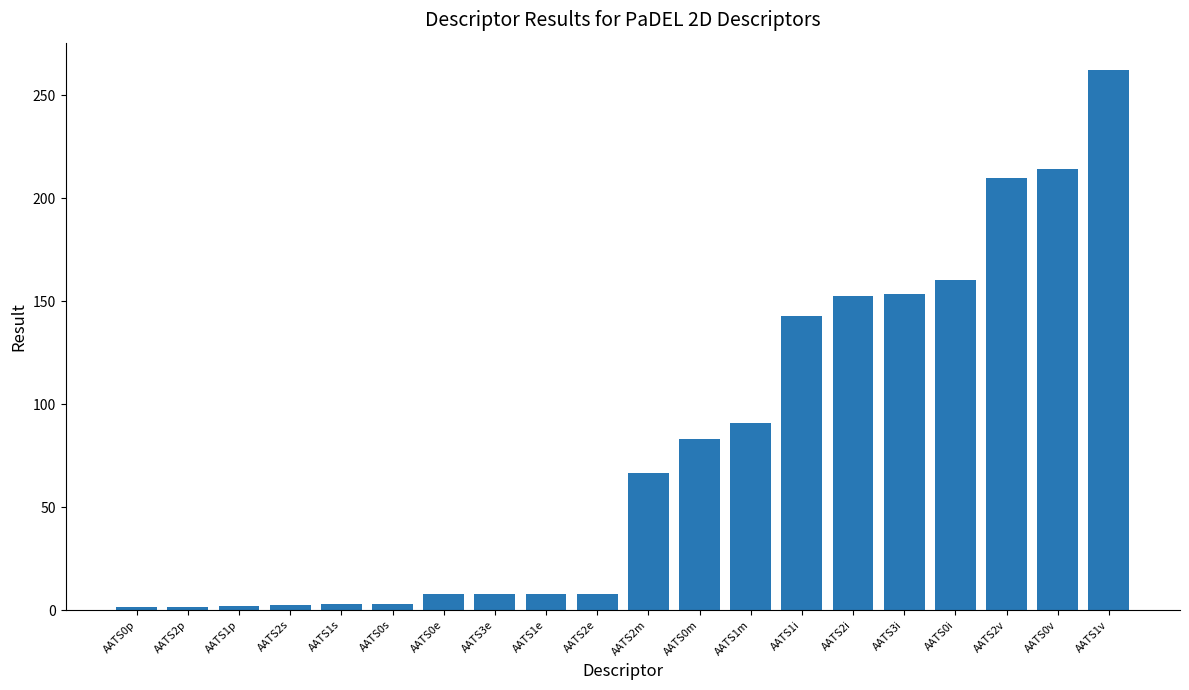

What is the sum of all values?

1580.0